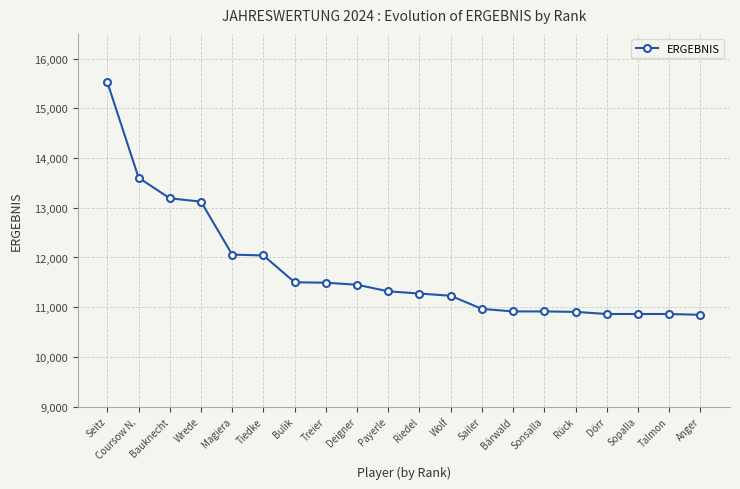

What is the value of the 20th point from the left?

10846